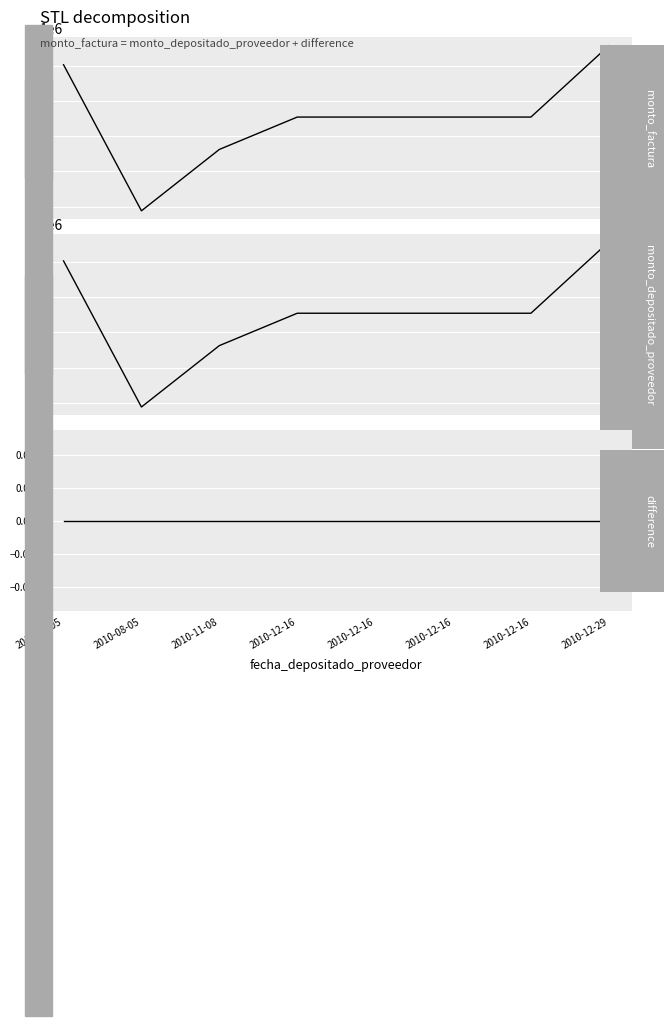

Is the value of difference at 2010-08-05 greater than the value of monto_depositado_proveedor at 2010-08-05?

No